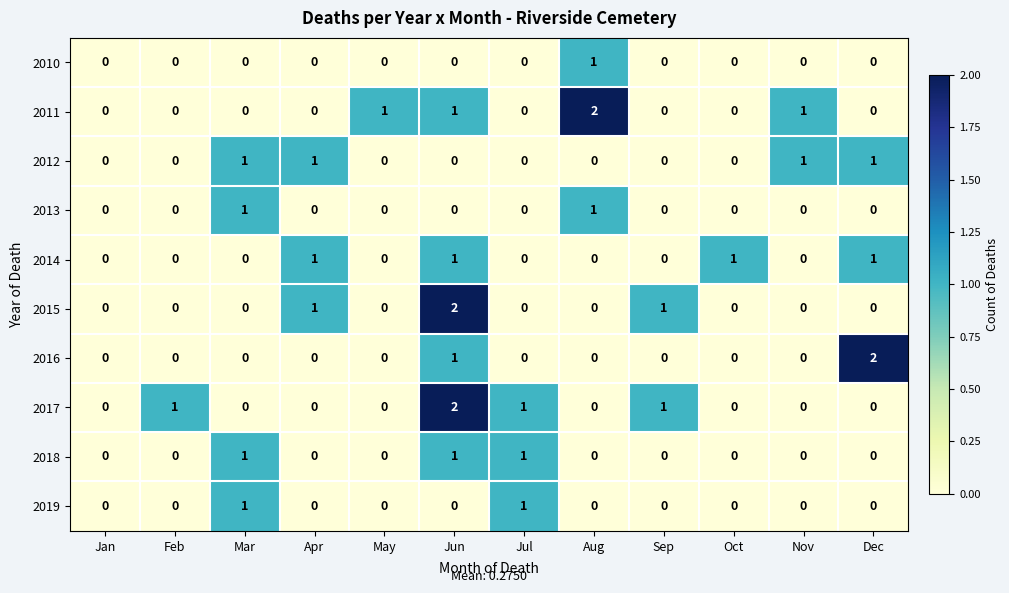

How many 2012 values are between 0 and 1?

12